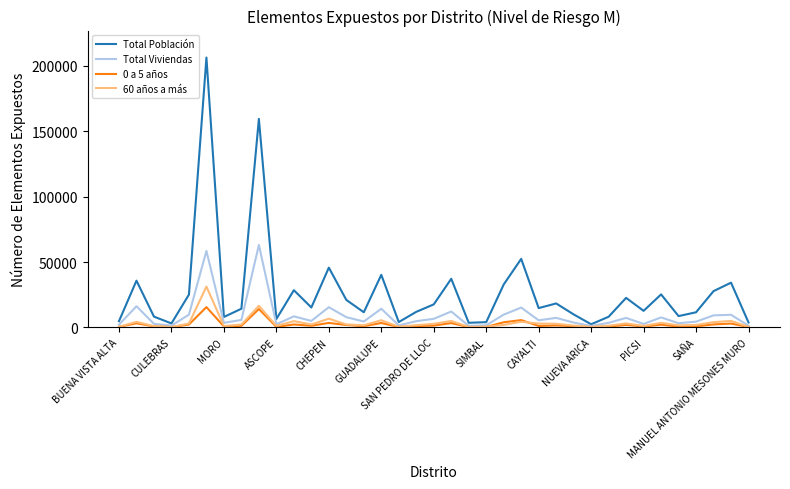

True or false: Total Población and 0 a 5 años intersect in this chart.

False